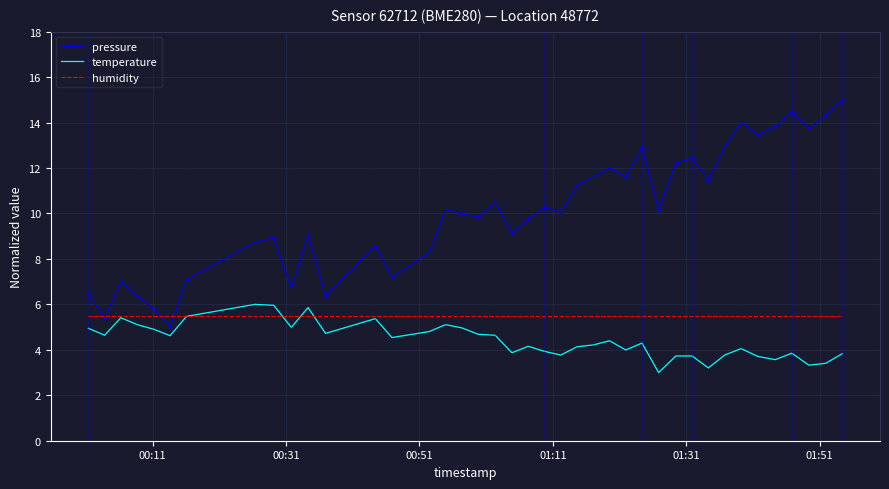

Which series has the largest total across all categories?

pressure